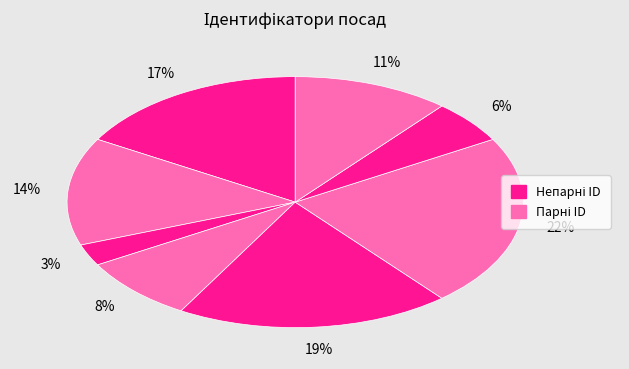

Is there any slice that represents more than half of the pie?

No